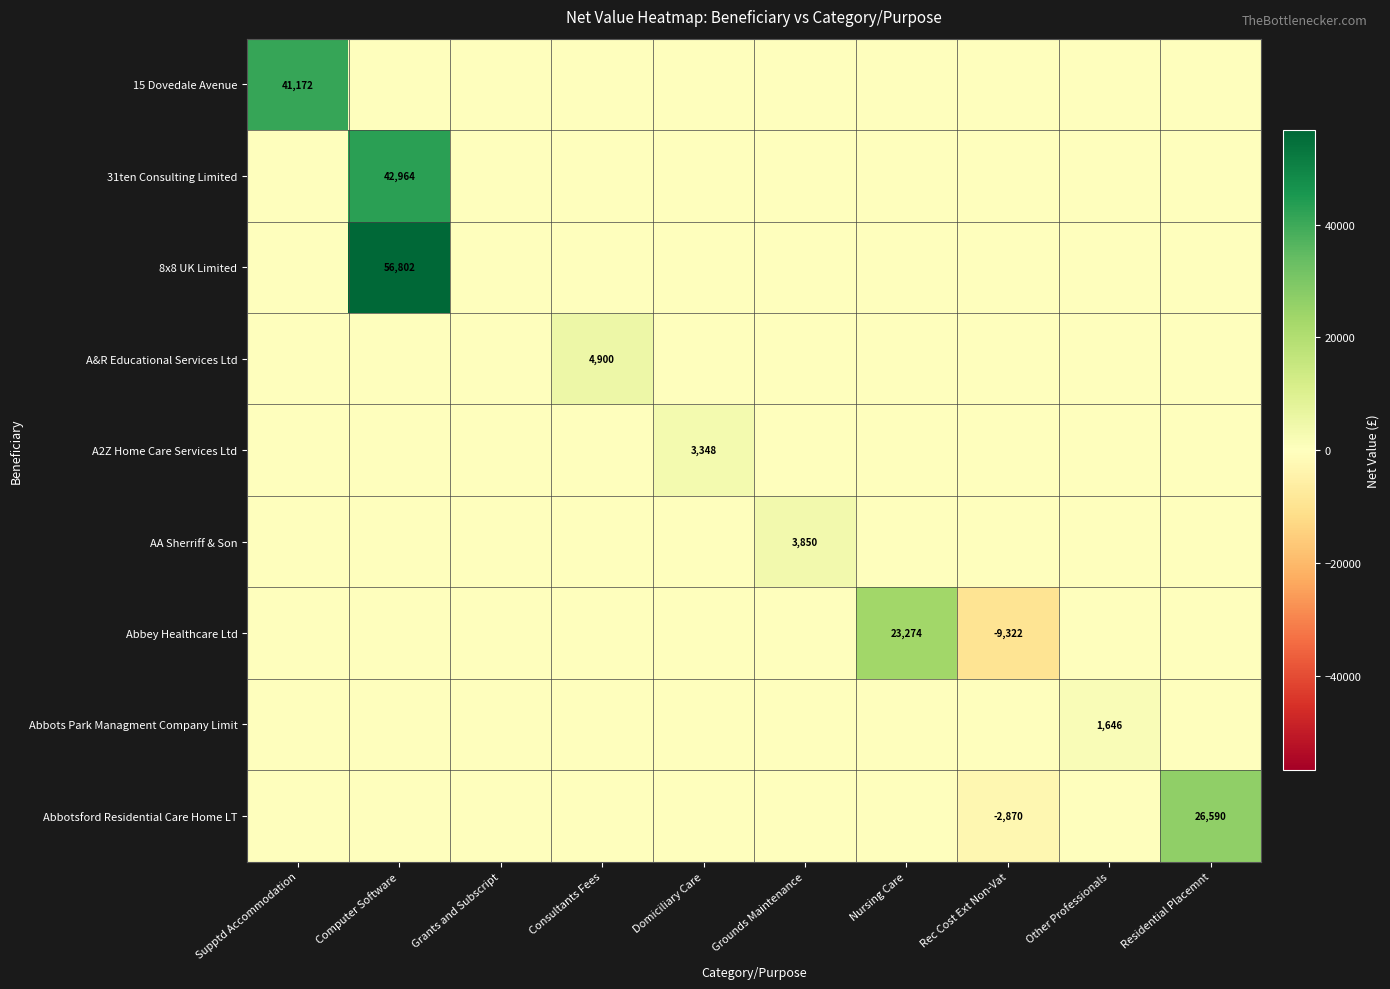

Is the value of 31ten Consulting Limited at Other Professionals greater than the value of AA Sherriff & Son at Other Professionals?

No